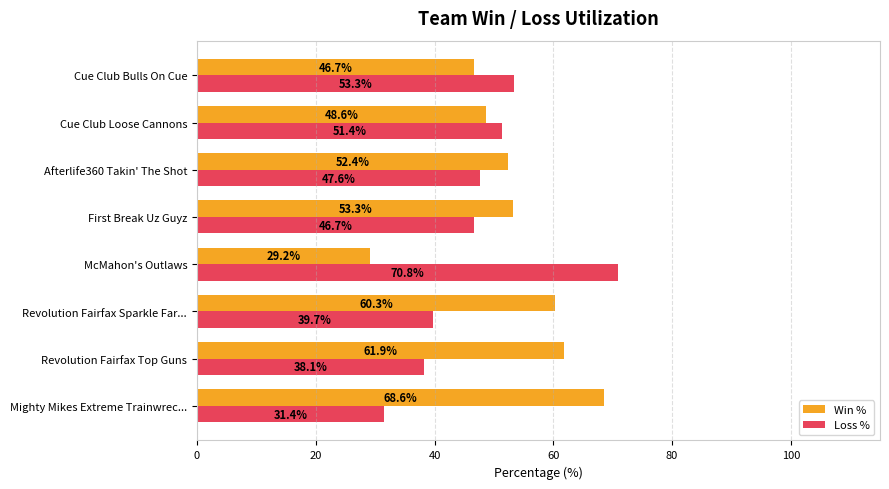

Where is Loss % nearest to the value 51?

Cue Club Loose Cannons